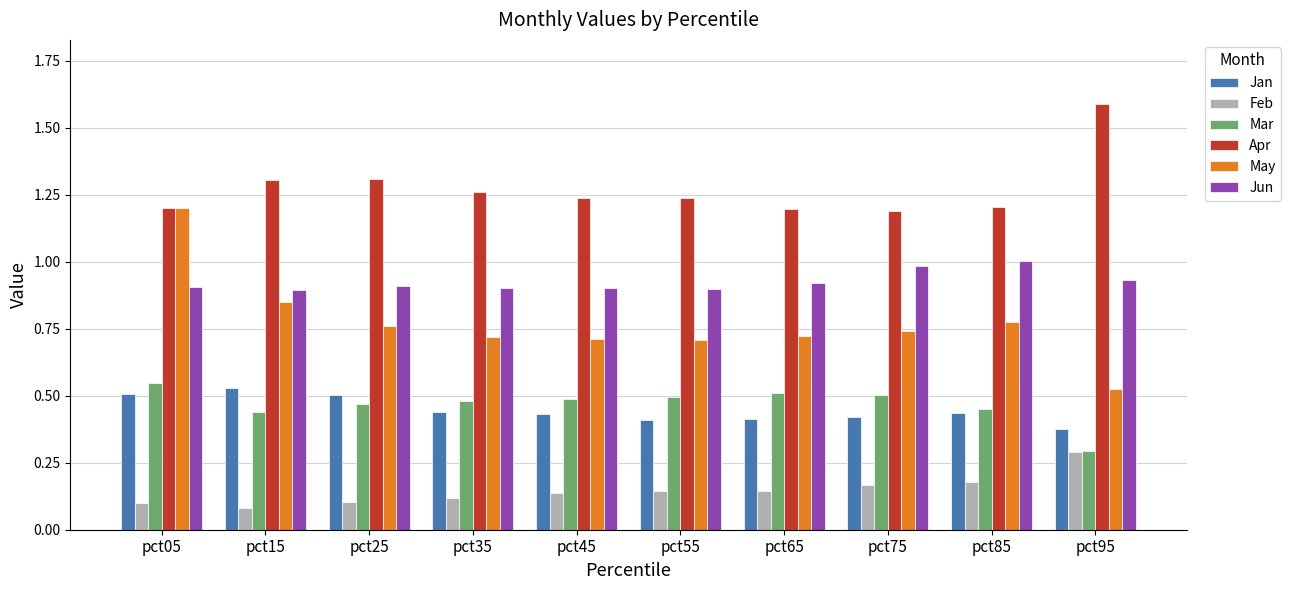

What is the sum of the May values at pct35 and pct55?

1.4